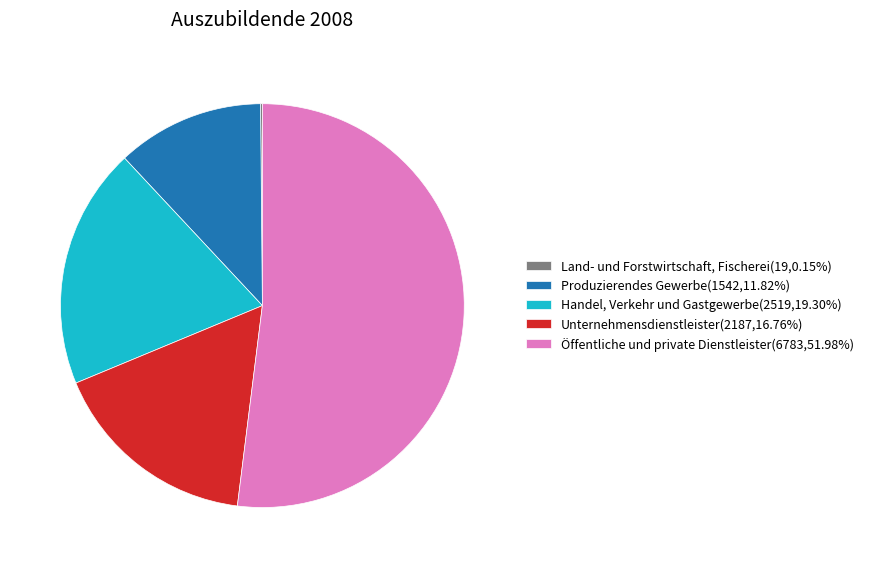

The Handel, Verkehr und Gastgewerbe slice represents 19% of the pie. True or false?

True